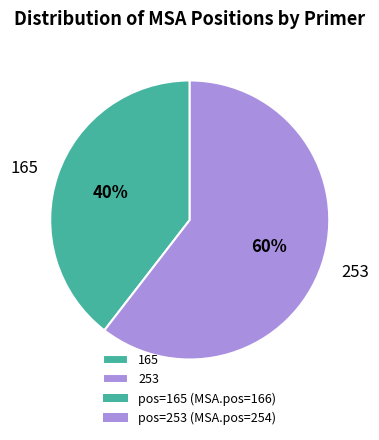

What percentage is the 165 slice, to the nearest percent?

40%